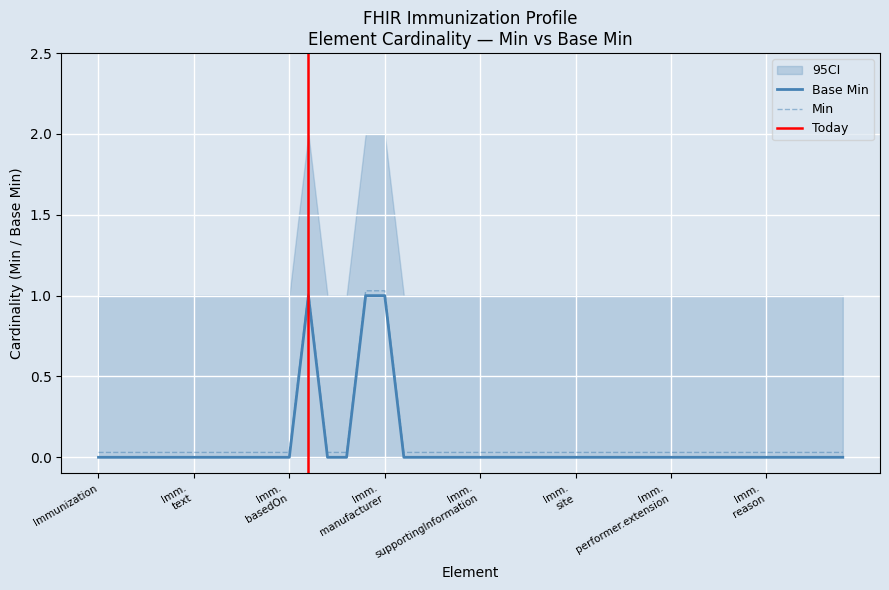

Where is Base Min nearest to the value 0?

Immunization